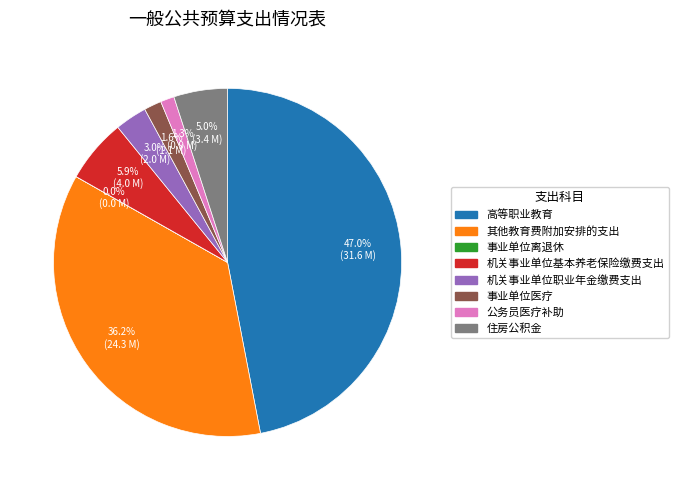

How much of the chart is everything except 事业单位医疗?

98.4%